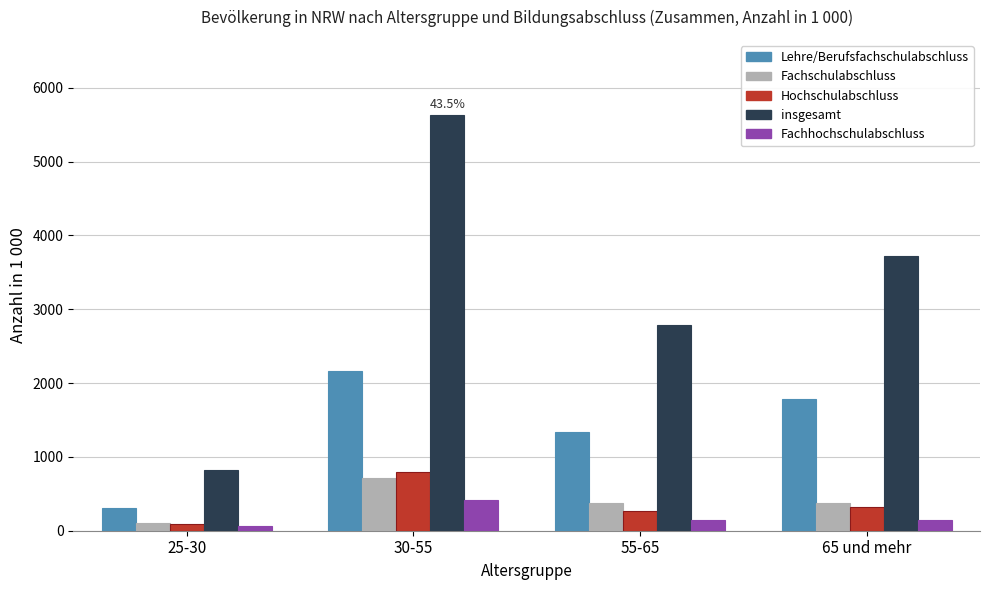

Which series has the widest spread of values?

insgesamt